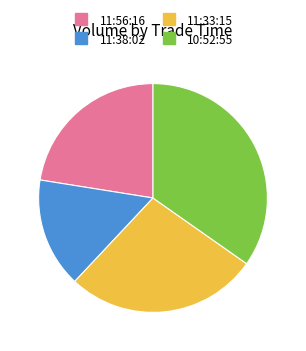

Which has a higher value, 11:33:15 or 11:38:02?

11:33:15